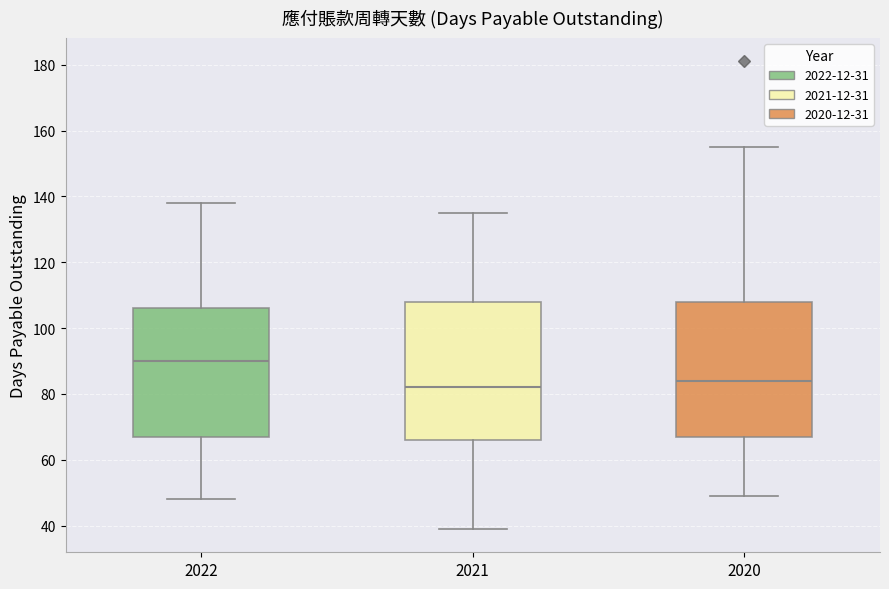

Where is the upper edge of the box at x = 2020 on the y-axis? The values are not printed on the chart, so give them approximately, as read against the axis.

108